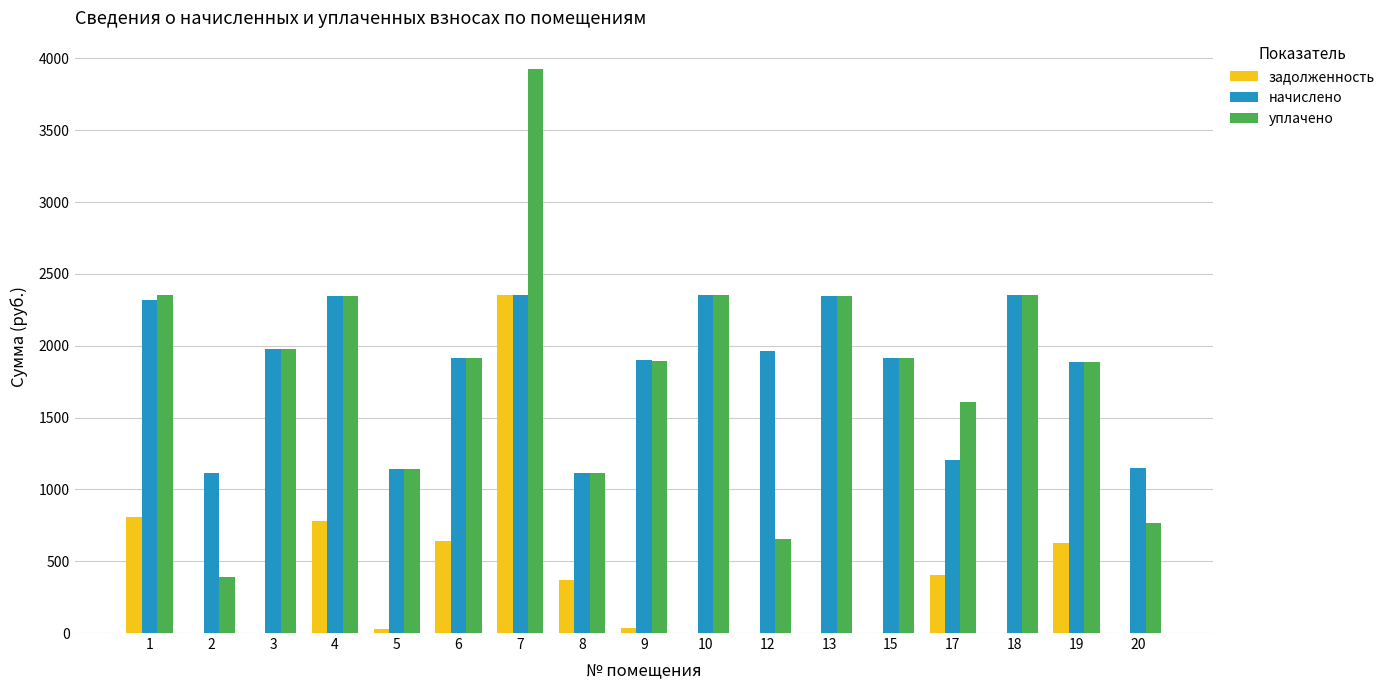

How many values in the уплачено series exceed 1913?

9